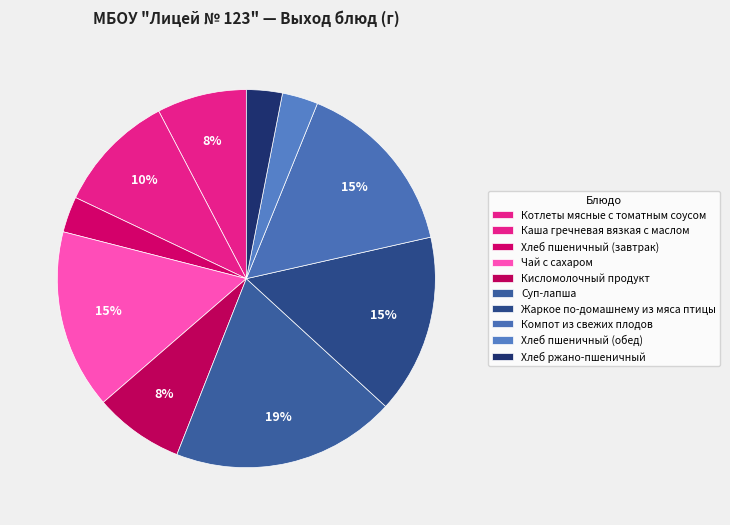

Is Жаркое по-домашнему из мяса птицы the majority of the pie?

No